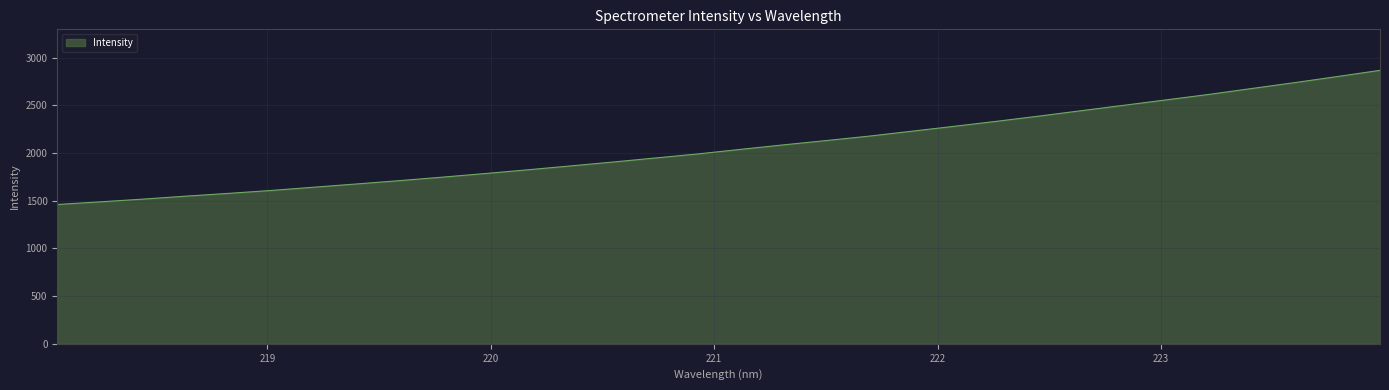

What is the difference between the maximum and minimum values?

1405.8